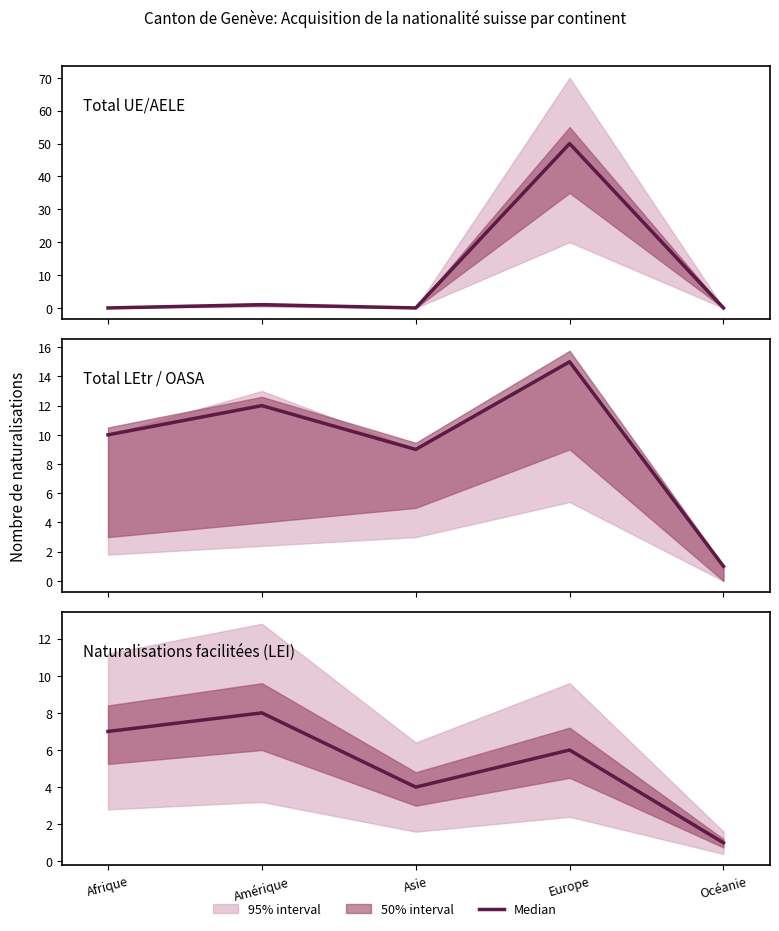

How many times do Naturalisations facilitées (LEI) and Total UE/AELE cross each other?

2